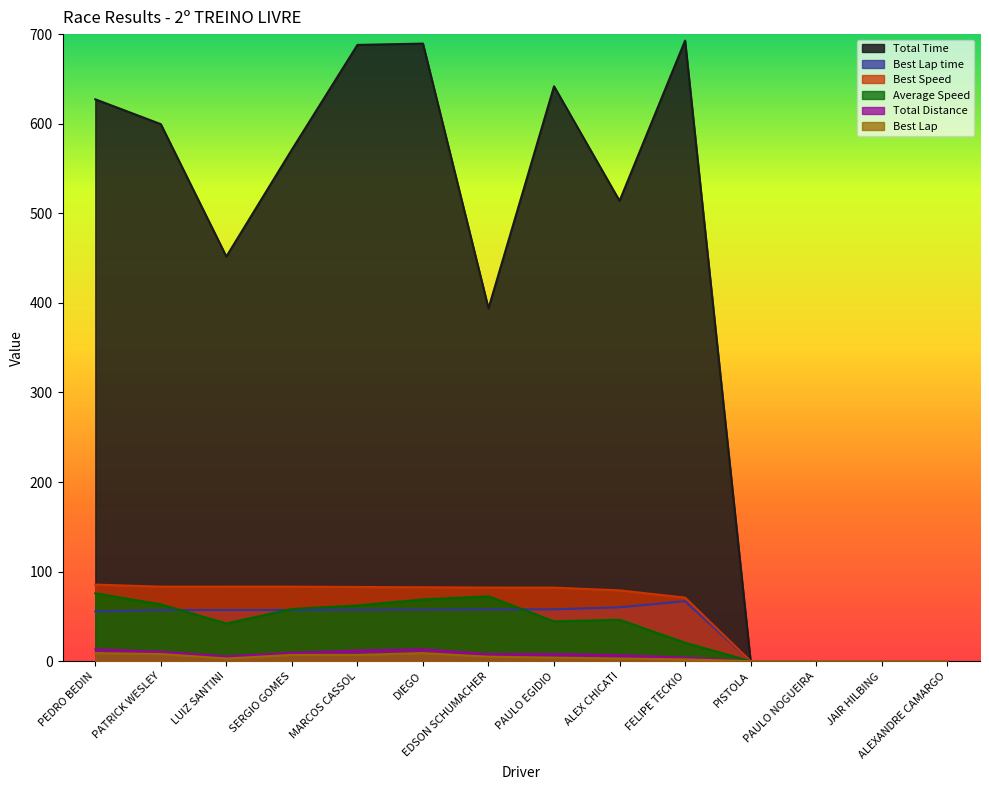

True or false: Total Time and Best Lap time cross at least once.

False